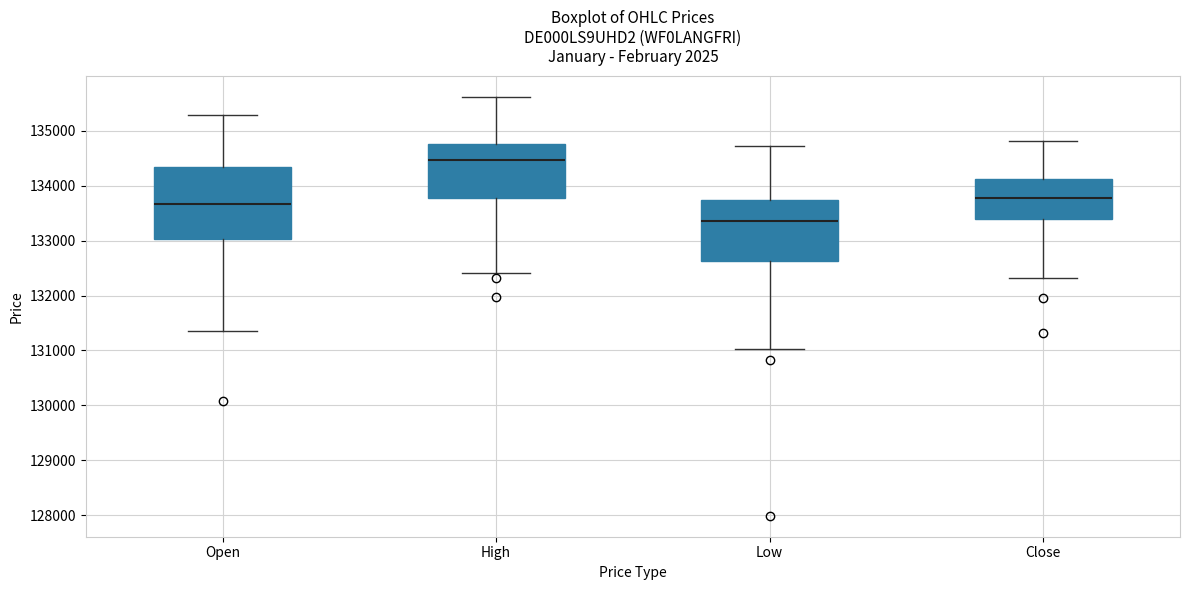

Reading left to right, transcribe this box plot: for each box, give where its median line is, the range the box spans, and where its two whiskers end, as read against the y-axis. The values are not printed on the chart, so give them approximately, as read against the axis.

Open: median 133700, box 133000 to 134300, whiskers 131400 to 135300
High: median 134500, box 133800 to 134800, whiskers 132400 to 135600
Low: median 133400, box 132600 to 133700, whiskers 131000 to 134700
Close: median 133800, box 133400 to 134100, whiskers 132300 to 134800